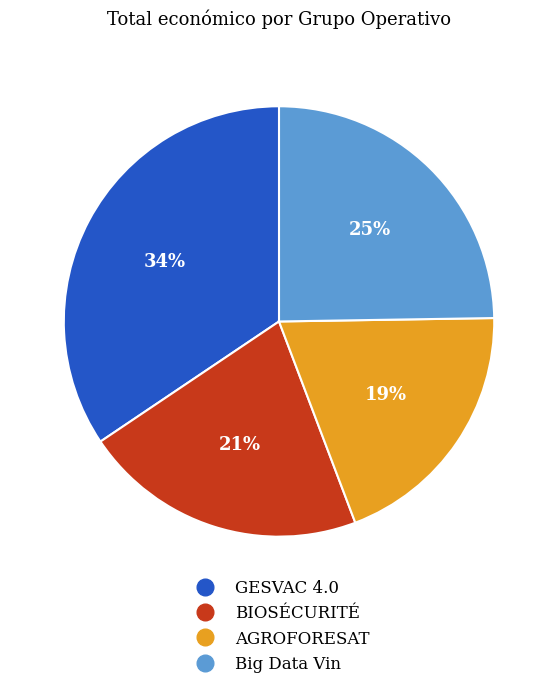

How many slices are in this pie chart?

4